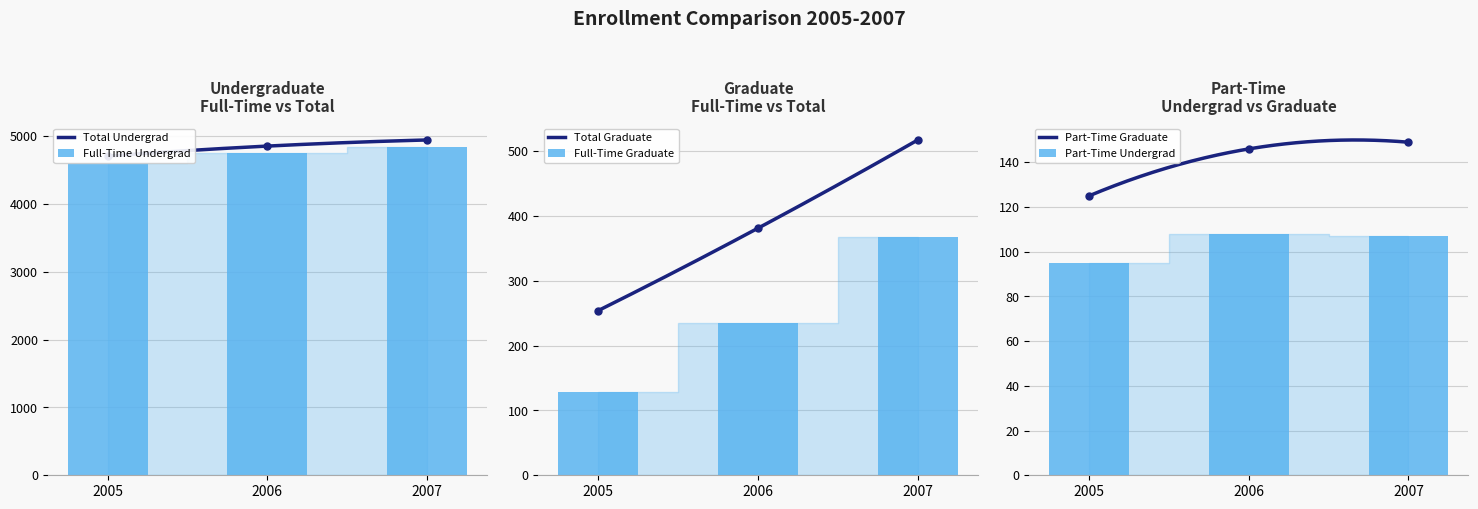

Is it true that Total Undergrad equals 2587 at 2006?

False